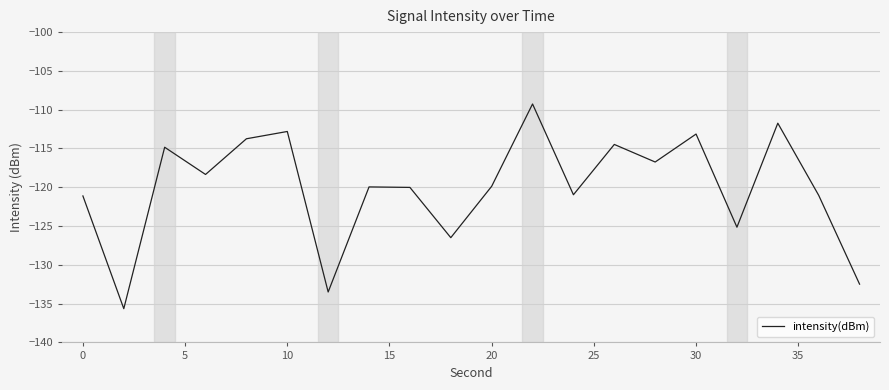

What is the difference between the maximum and minimum values?

26.4